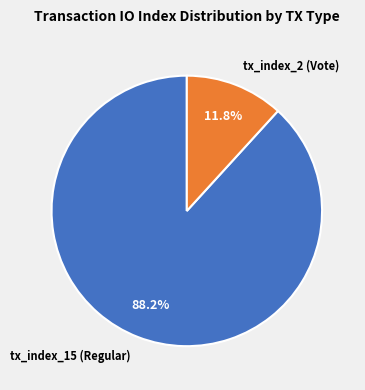

Count the number of slices in the pie.

2